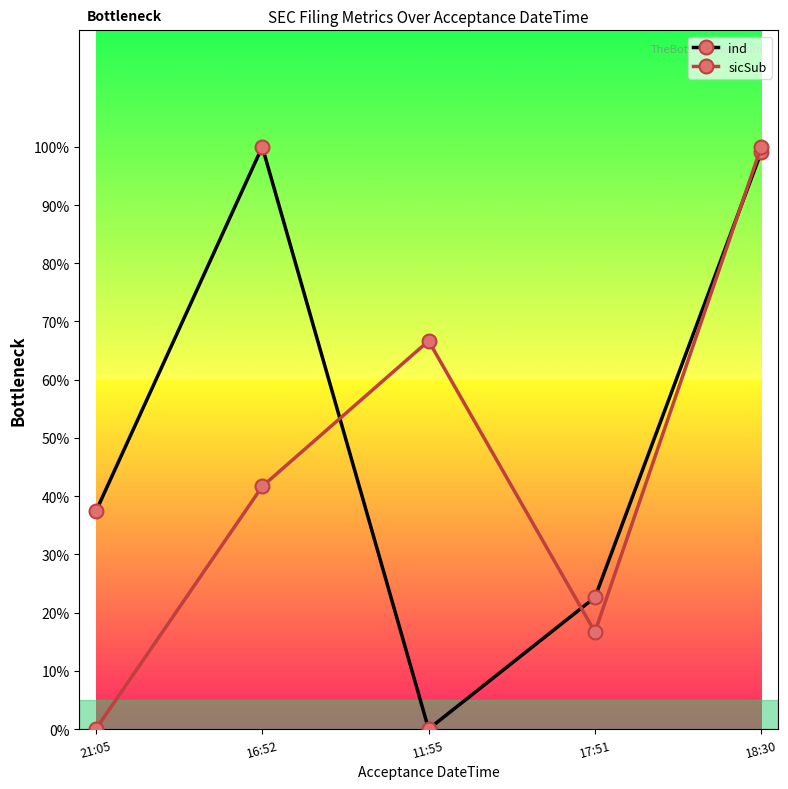

Reading right to left, extract all data points from this chart.

ind: 18:30=99.1	17:51=22.6	11:55=0.0	16:52=100.0	21:05=37.4
sicSub: 18:30=100.0	17:51=16.7	11:55=66.7	16:52=41.7	21:05=0.0